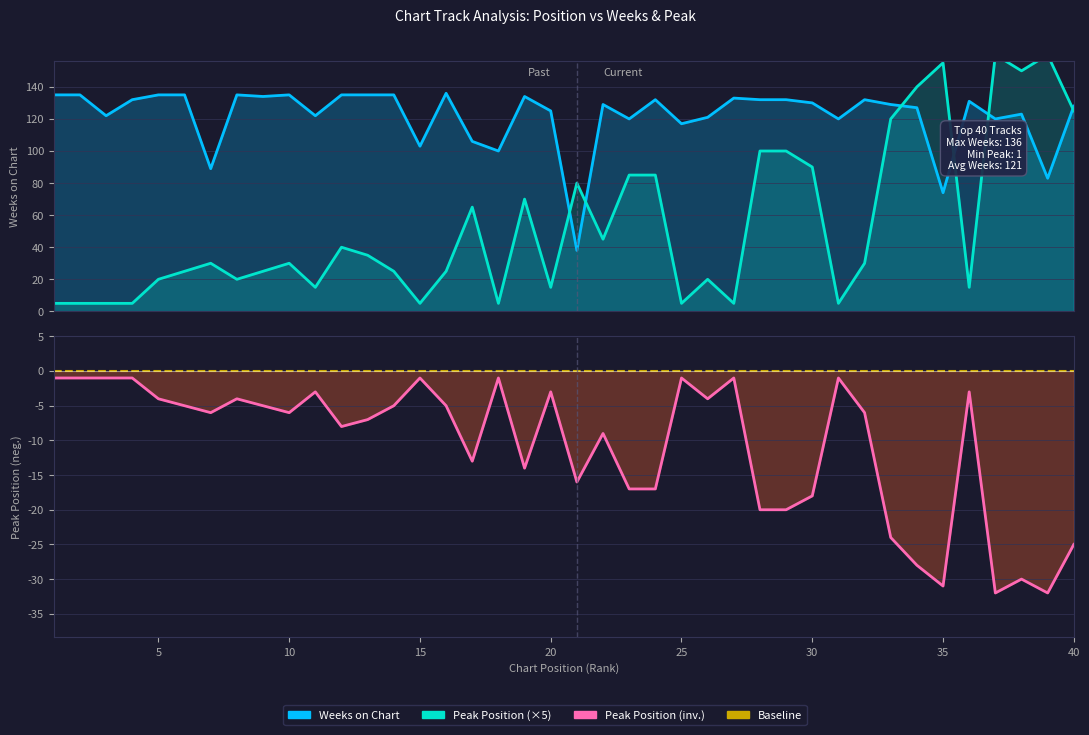

Rank the series by their maximum value, from lowest to highest.

Peak Position (inv.), Baseline, Weeks on Chart, Peak Position (×5)